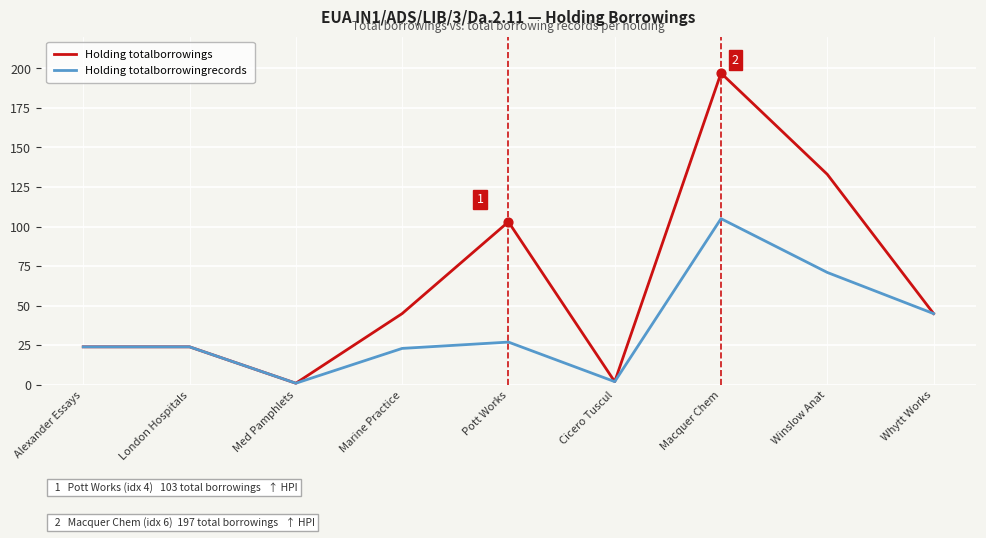

What is the total value across all series at Pott Works?

130